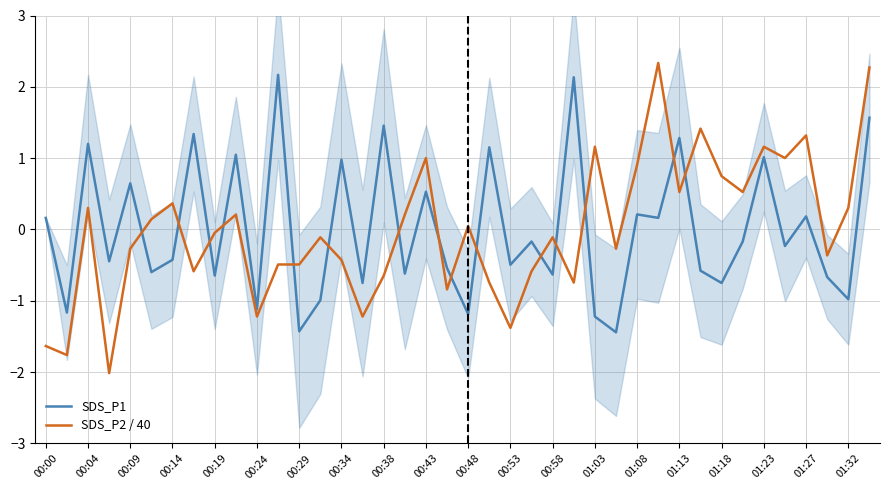

In SDS_P1, how many points are higher than both neighbors (excluding endpoints)?

15